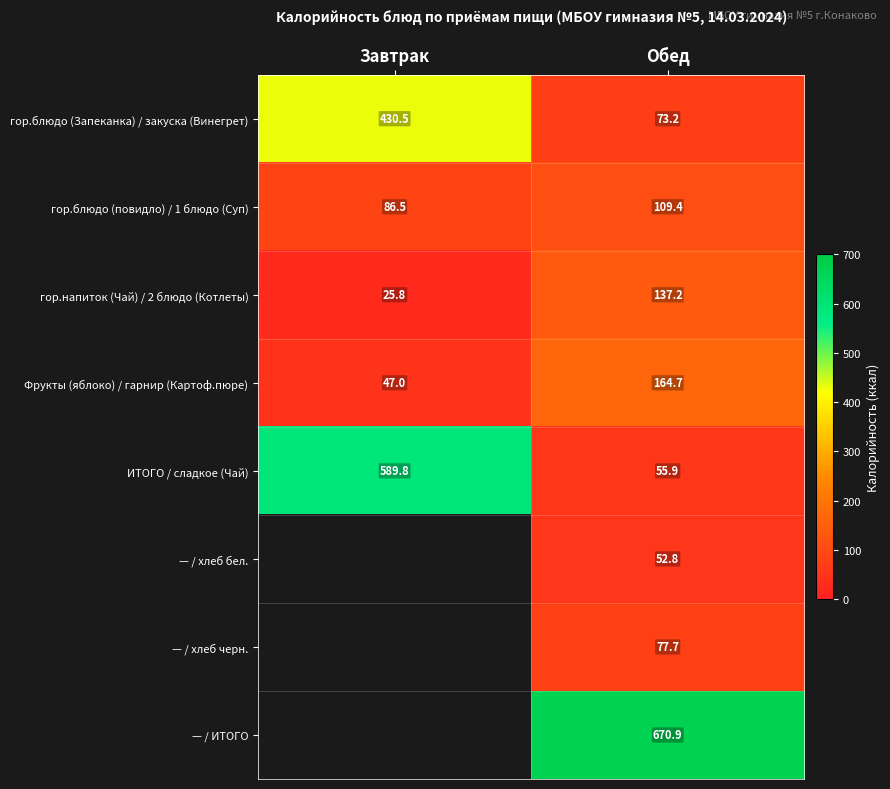

What is the difference between the maximum and minimum values in the гор.блюдо (повидло) / 1 блюдо (Суп) series?

22.9